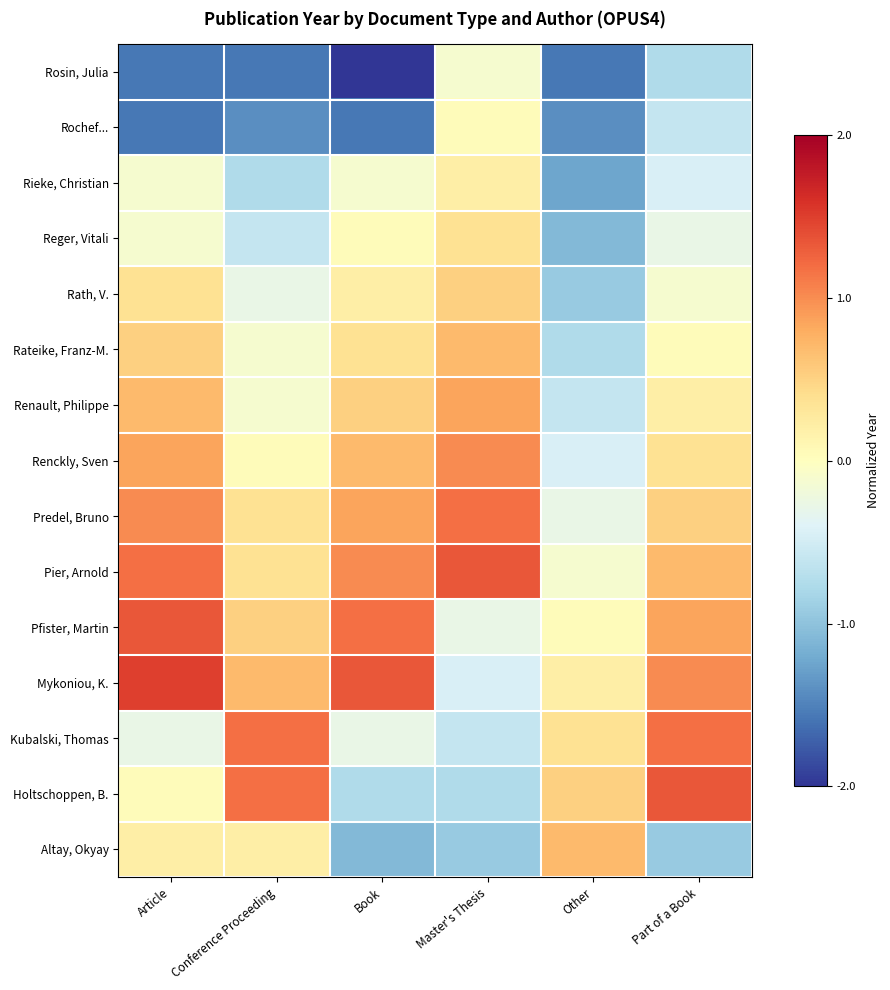

At how many categories does at least one series exceed -3?

6